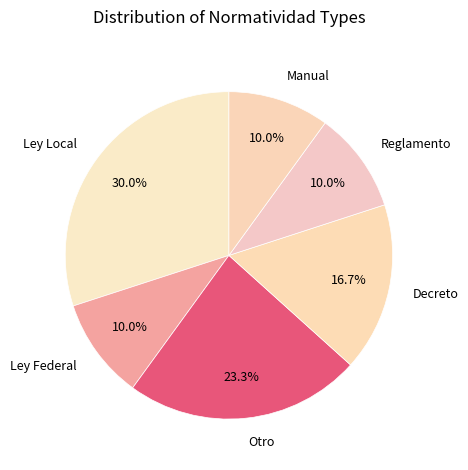

Is there any slice that represents more than half of the pie?

No